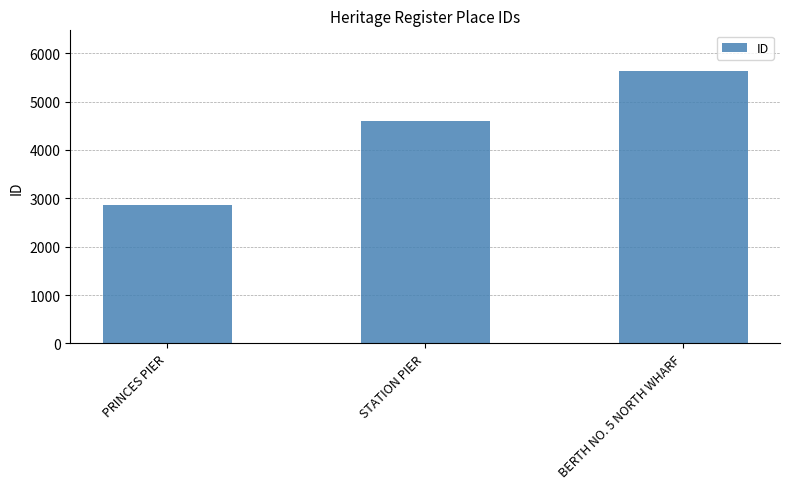

What is the label of the 1st bar from the right?

BERTH NO. 5 NORTH WHARF